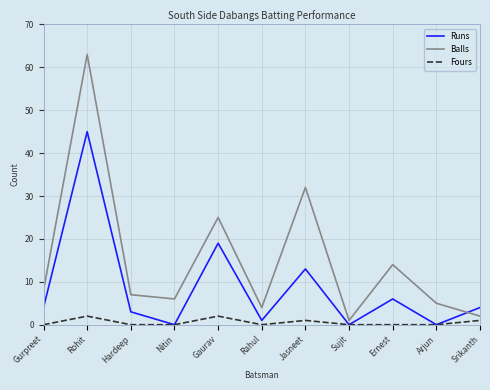

At which category is the sum across all series the highest?

Rohit